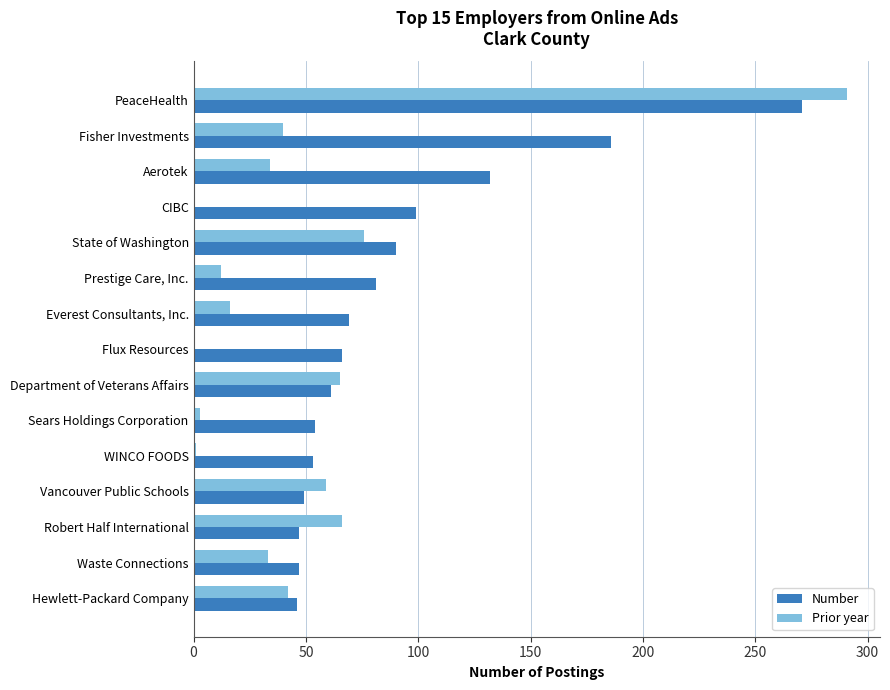

Is the value of Number at Everest Consultants, Inc. greater than the value of Prior year at Aerotek?

Yes